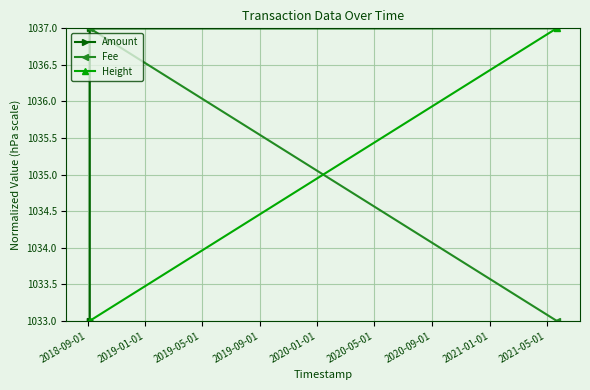

What is the value of the Height point at the 4th from the left?

1037.0